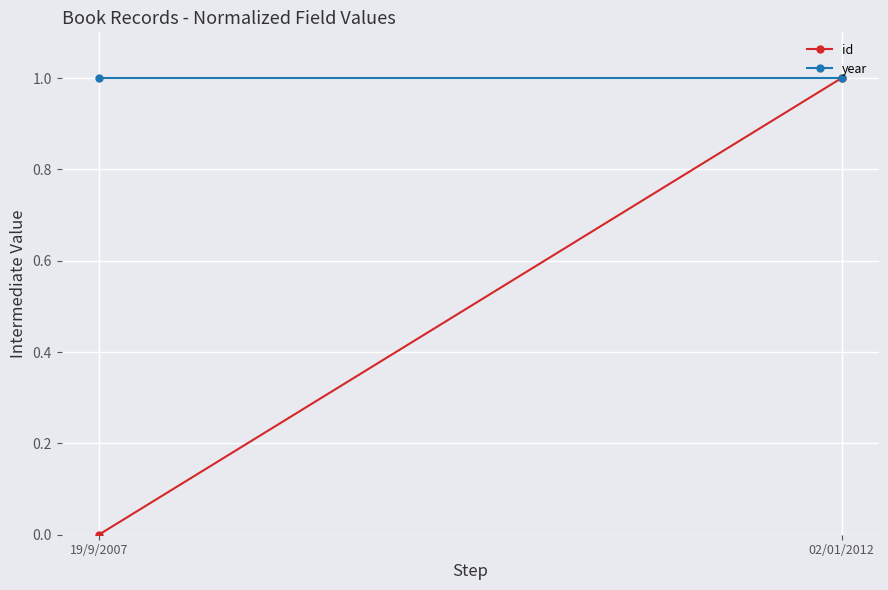

True or false: year has a value of 0 at 02/01/2012.

False